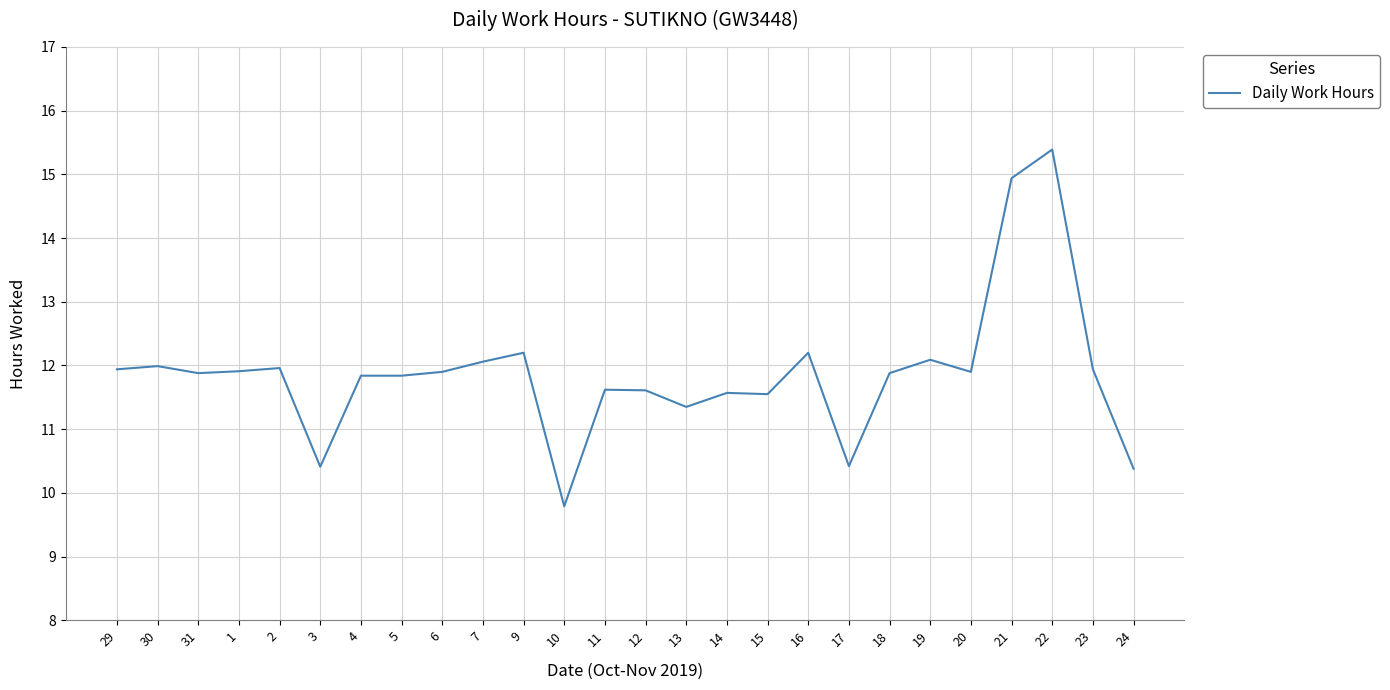

What position from the left is 24?

26